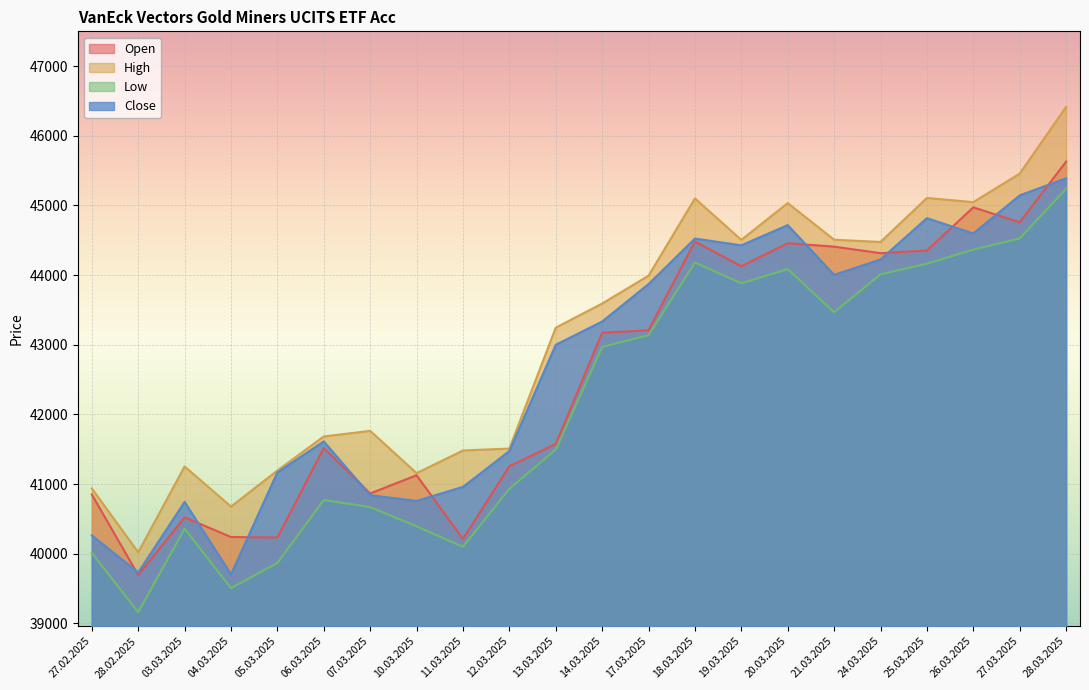

What is the total value across all series at 03.03.2025?

162878